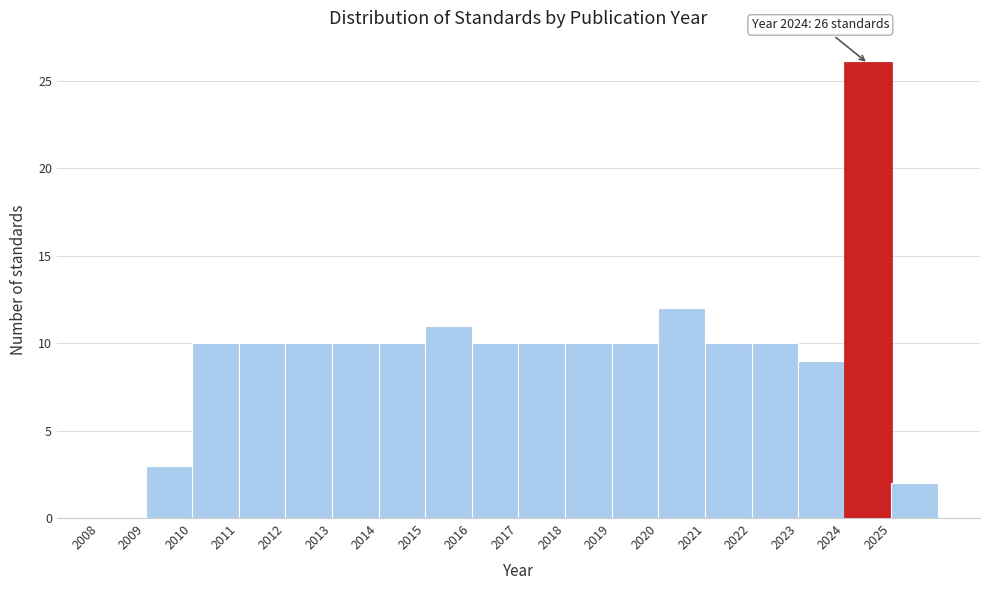

Which range on the x-axis has the tallest bar?

2024 to 2025